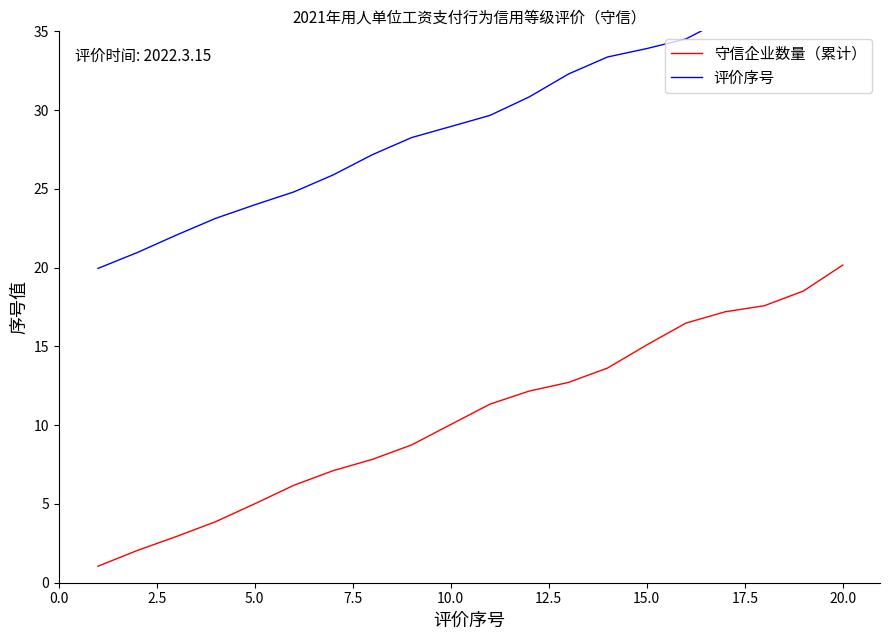

Is it true that 守信企业数量（累计） equals 15.1 at 15.0?

True